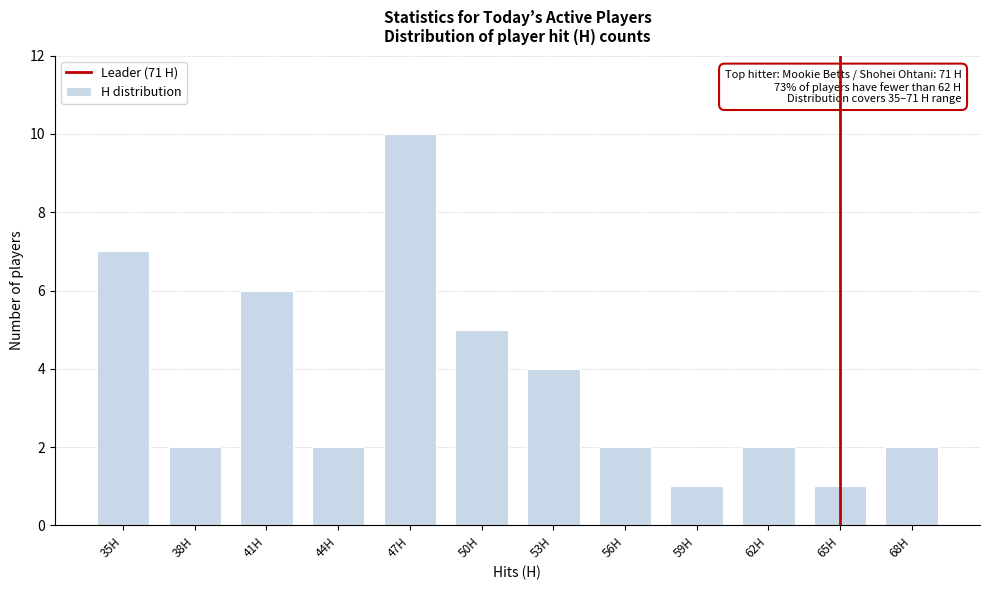

Reading left to right, transcribe all the data shown in this chart.

7	2	6	2	10	5	4	2	1	2	1	2